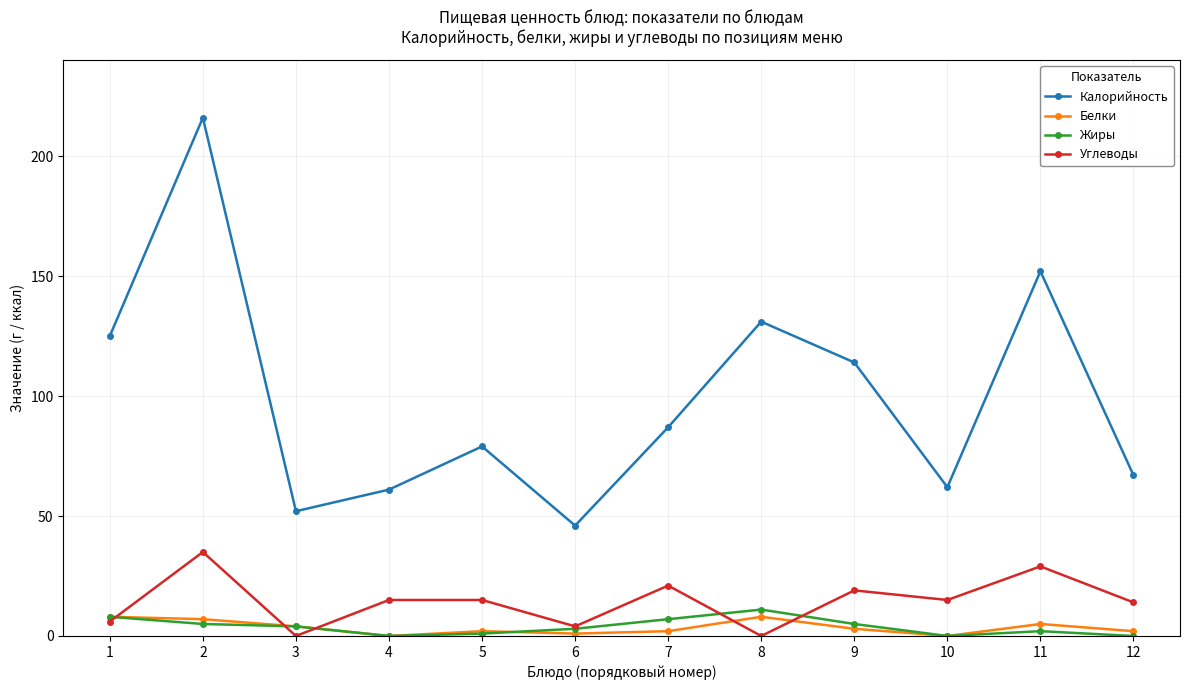

What are all the series names shown in the legend?

Калорийность, Белки, Жиры, Углеводы